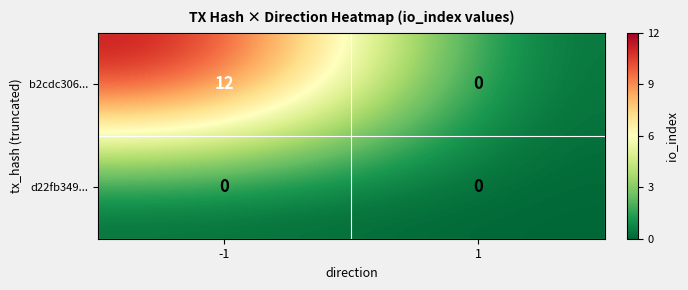

Which series changed the most between -1 and 1?

b2cdc306...